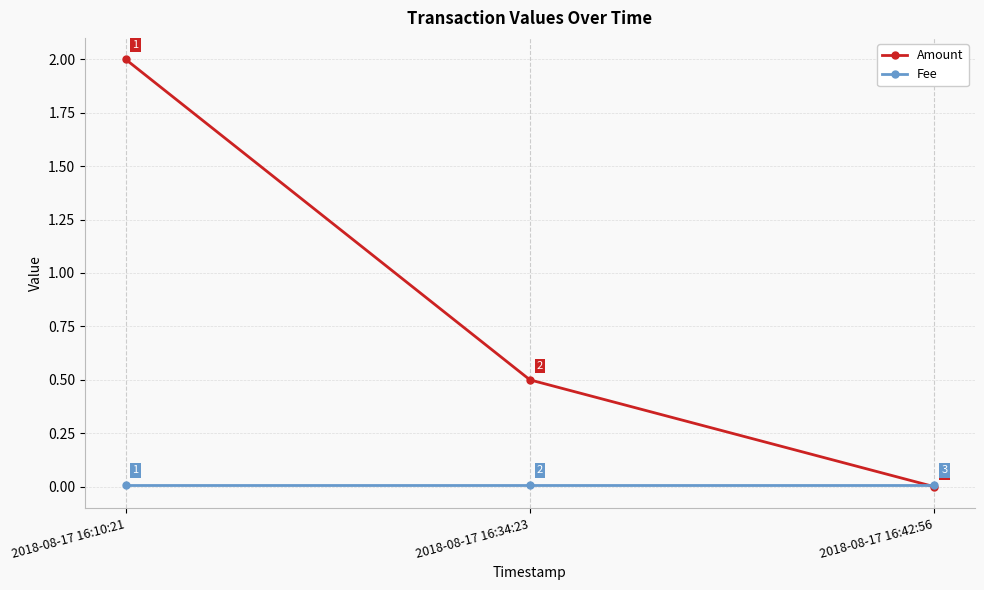

Between 2018-08-17 16:10:21 and 2018-08-17 16:42:56, which series saw the biggest shift?

Amount